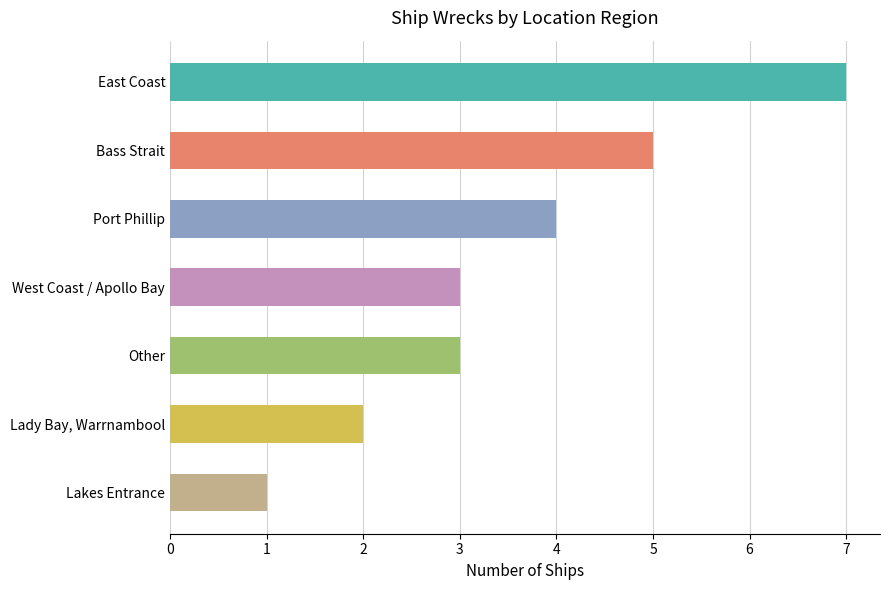

Approximately how many times larger is the value at Other compared to Bass Strait?

0.6